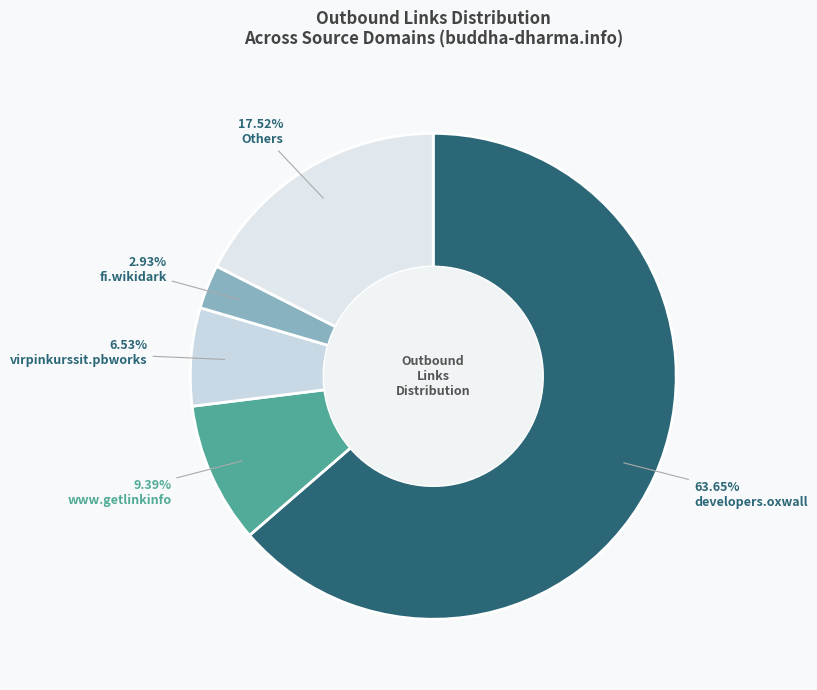

How many slices are in this pie chart?

5